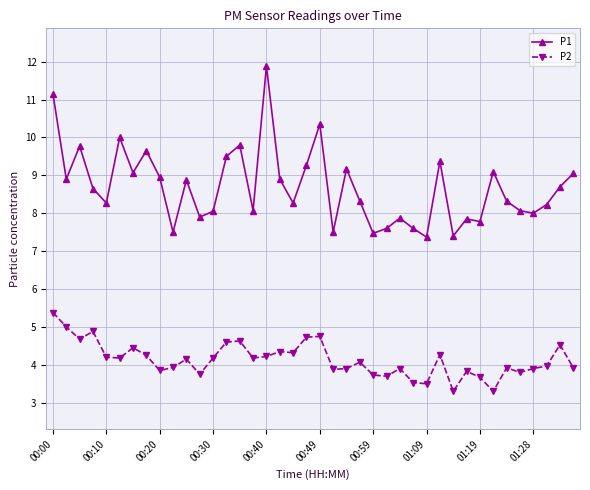

Rank the series by their average value, from highest to lowest.

P1, P2